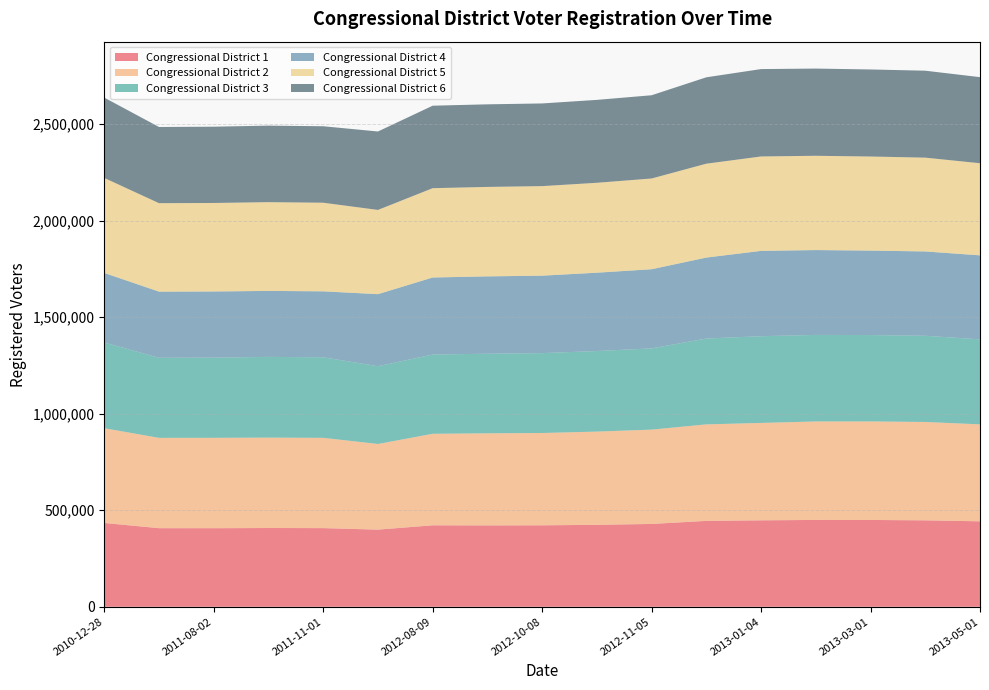

Reading left to right, what are all the values shown in this chart?

Congressional District 1: 2010-12-28=434070	2011-07-13=407056	2011-08-02=406937	2011-09-01=408012	2011-11-01=407443	2012-02-08=399559	2012-08-09=421948	2012-09-28=421416	2012-10-08=421947	2012-10-19=424475	2012-11-05=429021	2012-12-03=444900	2013-01-04=447732	2013-02-01=449827	2013-03-01=449702	2013-04-01=447681	2013-05-01=442651
Congressional District 2: 2010-12-28=490853	2011-07-13=467900	2011-08-02=468197	2011-09-01=468208	2011-11-01=467615	2012-02-08=443734	2012-08-09=474141	2012-09-28=477147	2012-10-08=478218	2012-10-19=482941	2012-11-05=488632	2012-12-03=499951	2013-01-04=504543	2013-02-01=510109	2013-03-01=510303	2013-04-01=509558	2013-05-01=502246
Congressional District 3: 2010-12-28=444170	2011-07-13=414732	2011-08-02=415589	2011-09-01=418147	2011-11-01=417372	2012-02-08=402885	2012-08-09=410524	2012-09-28=412395	2012-10-08=413811	2012-10-19=417425	2012-11-05=420840	2012-12-03=444749	2013-01-04=449297	2013-02-01=448360	2013-03-01=447544	2013-04-01=446624	2013-05-01=440375
Congressional District 4: 2010-12-28=360170	2011-07-13=342866	2011-08-02=342626	2011-09-01=341922	2011-11-01=341659	2012-02-08=373230	2012-08-09=399132	2012-09-28=400642	2012-10-08=401269	2012-10-19=405743	2012-11-05=410066	2012-12-03=419382	2013-01-04=442128	2013-02-01=439573	2013-03-01=437602	2013-04-01=436877	2013-05-01=435187
Congressional District 5: 2010-12-28=492236	2011-07-13=458213	2011-08-02=458464	2011-09-01=459780	2011-11-01=459006	2012-02-08=436388	2012-08-09=462687	2012-09-28=463419	2012-10-08=463875	2012-10-19=465788	2012-11-05=470108	2012-12-03=486361	2013-01-04=489053	2013-02-01=488401	2013-03-01=487336	2013-04-01=485857	2013-05-01=477248
Congressional District 6: 2010-12-28=416096	2011-07-13=394689	2011-08-02=395156	2011-09-01=396426	2011-11-01=396204	2012-02-08=406325	2012-08-09=427295	2012-09-28=427791	2012-10-08=428286	2012-10-19=429493	2012-11-05=431157	2012-12-03=447521	2013-01-04=452654	2013-02-01=451759	2013-03-01=450929	2013-04-01=450431	2013-05-01=445909